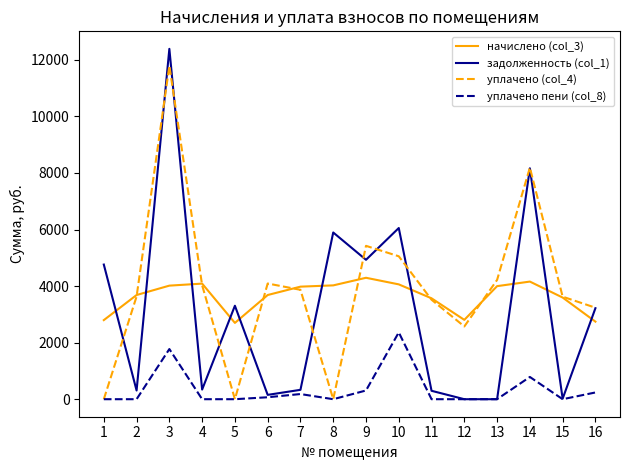

Rank the series by their maximum value, from highest to lowest.

задолженность (col_1), уплачено (col_4), начислено (col_3), уплачено пени (col_8)